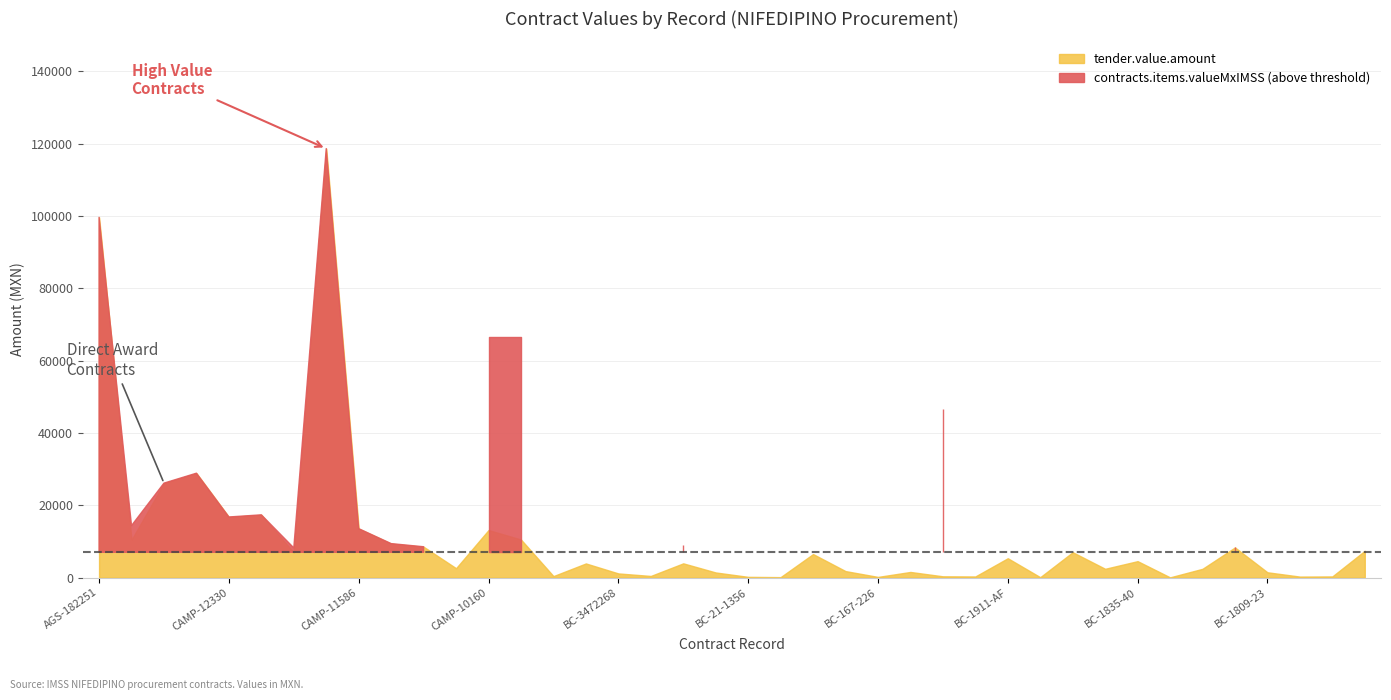

Reading right to left, list all the values displayed in this chart.

tender.value.amount: 7410.0	325.0	280.0	1471.5	8340.0	2430.0	71.1	4550.0	2437.6	7020.0	112.5	5355.0	315.0	357.6	1561.3	192.5	1800.0	6510.0	130.0	208.0	1420.0	3942.5	456.0	1155.0	3915.3	416.0	10526.7	13145.2	2600.0	8533.1	9401.0	13541.5	118619.2	6912.0	17356.5	16766.4	28870.3	26125.0	10472.0	99620.0
contracts.items.valueMxIMSS: 7410.0	150.0	280.0	2136.0	8340.0	5005.0	375.2	4550.0	6435.0	7020.0	500.5	5355.0	135.0	46658.0	1561.3	1885.0	1800.0	6510.0	900.0	208.0	1420.0	8905.0	5460.0	1155.0	3915.3	670.0	66510.0	66510.0	2600.0	8533.1	9401.0	13541.5	118619.2	8225.0	17356.5	16766.4	28870.3	26125.0	14383.0	99620.0